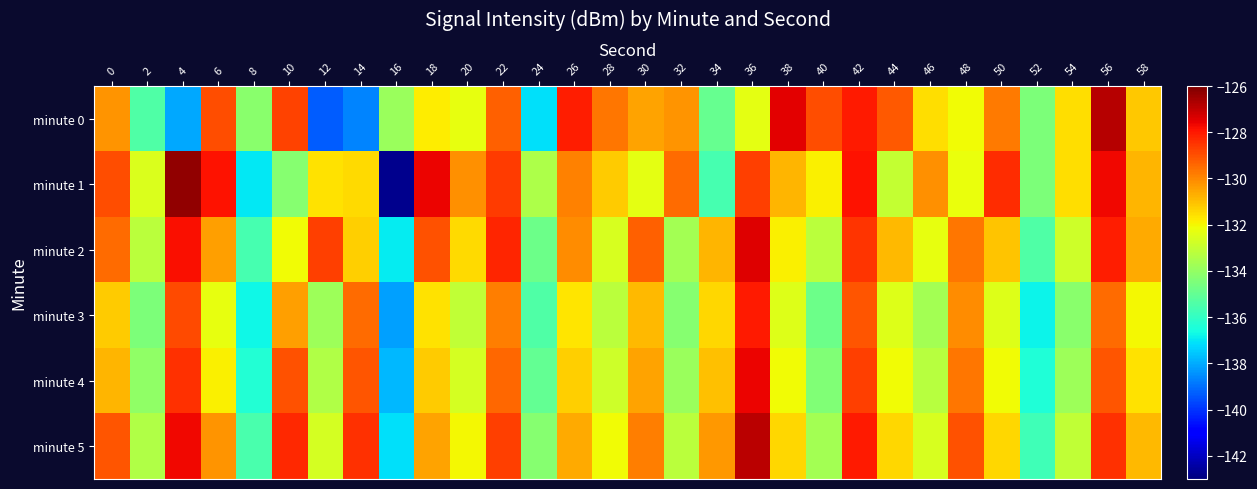

Between 30 and 24, which is larger?

30